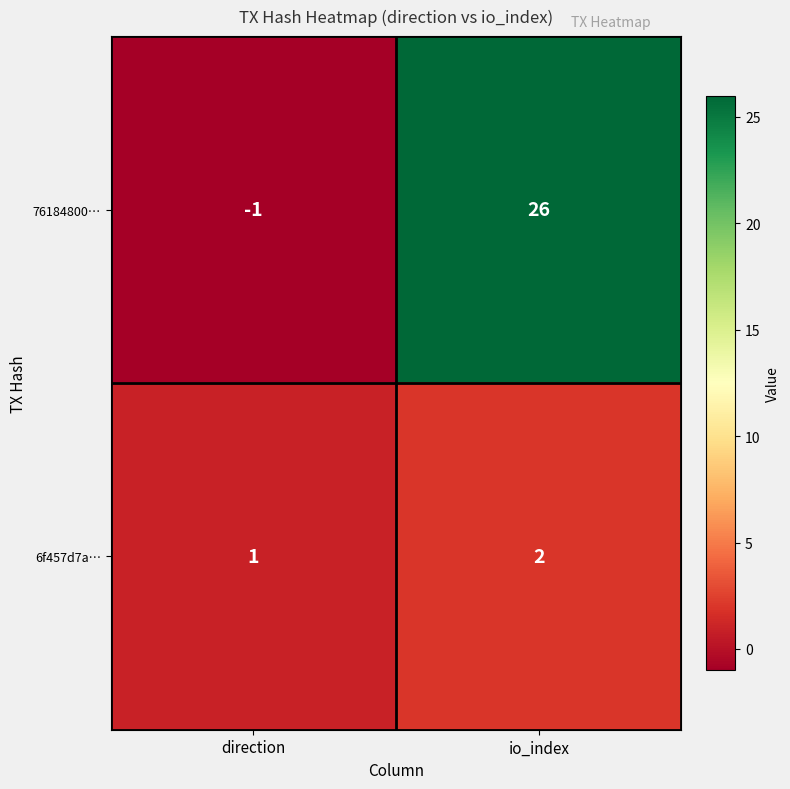

At which category is the sum across all series the highest?

io_index